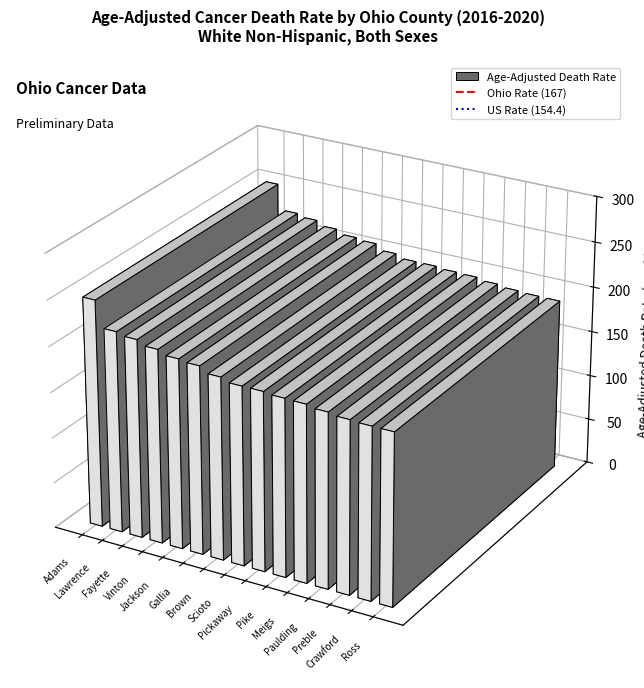

At Adams, list the series in order from smallest to largest.

US Rate (154.4), Ohio Rate (167)